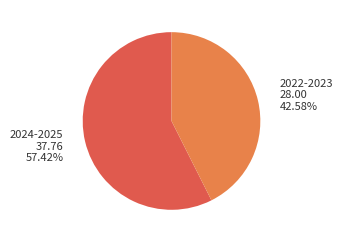

Do 2022-2023 and 2024-2025 together represent more than half of the pie?

Yes